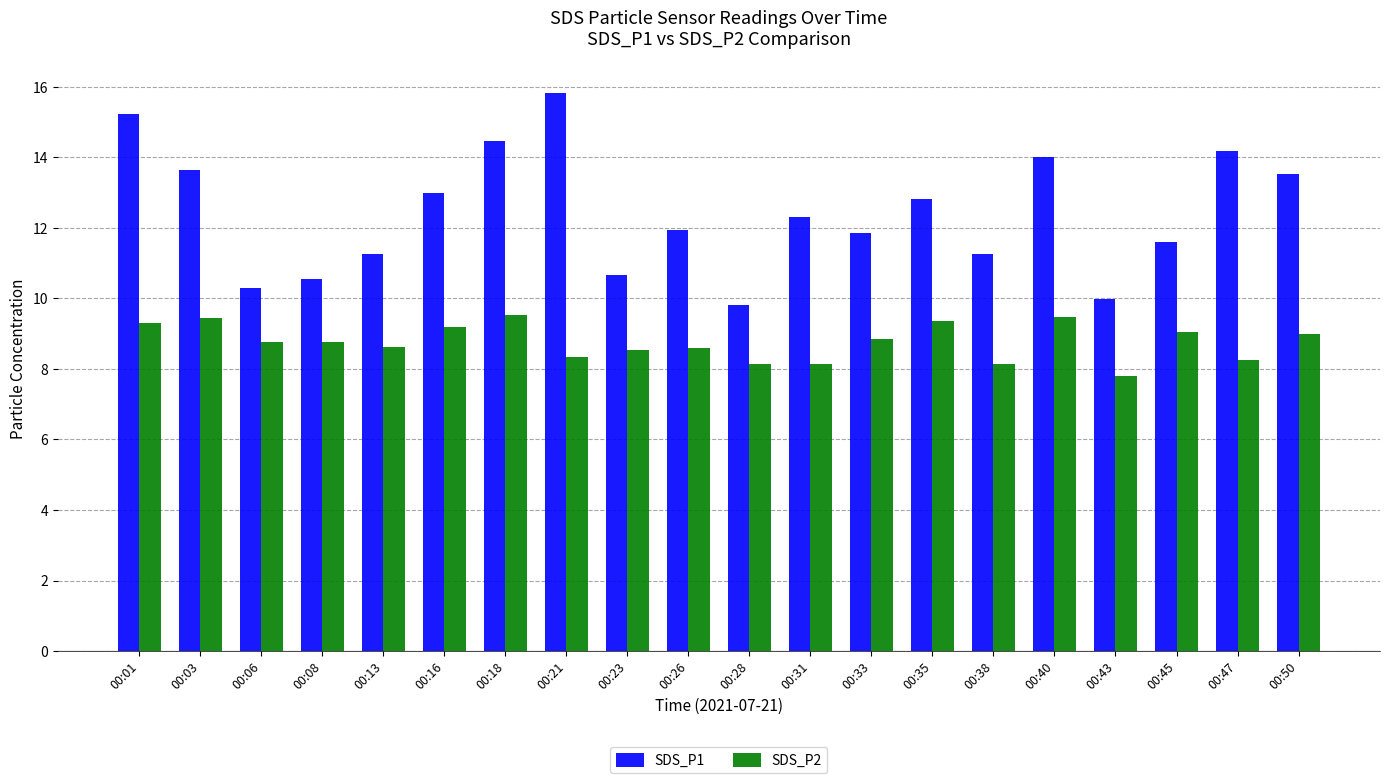

What is the sum of the SDS_P2 values at 00:16 and 00:40?

18.7